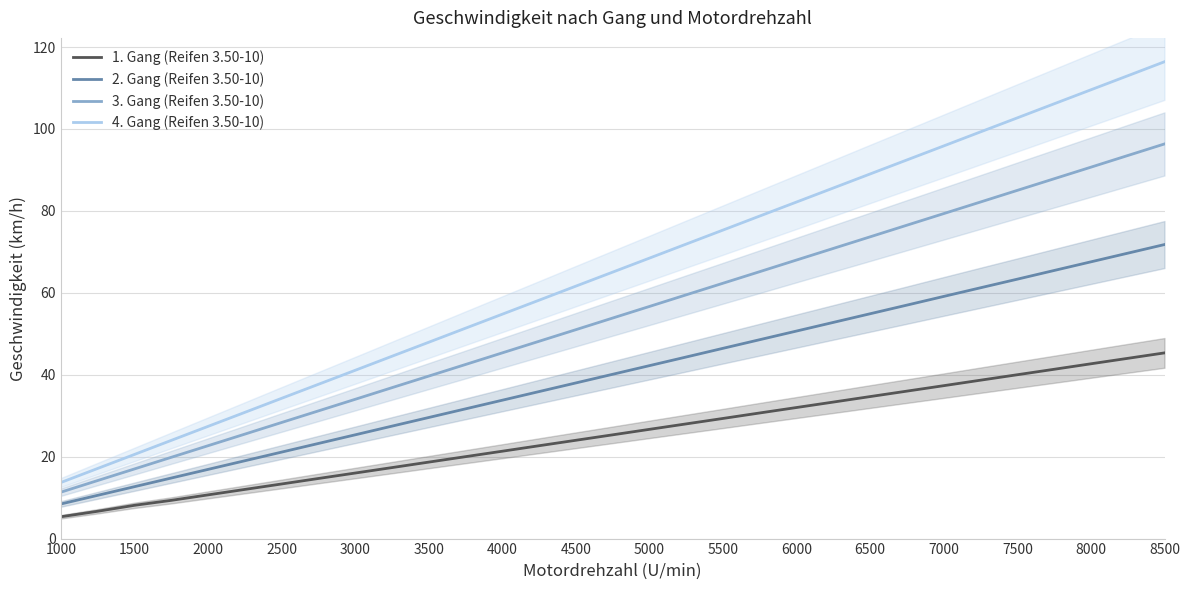

True or false: 2. Gang (Reifen 3.50-10) and 3. Gang (Reifen 3.50-10) cross at least once.

False